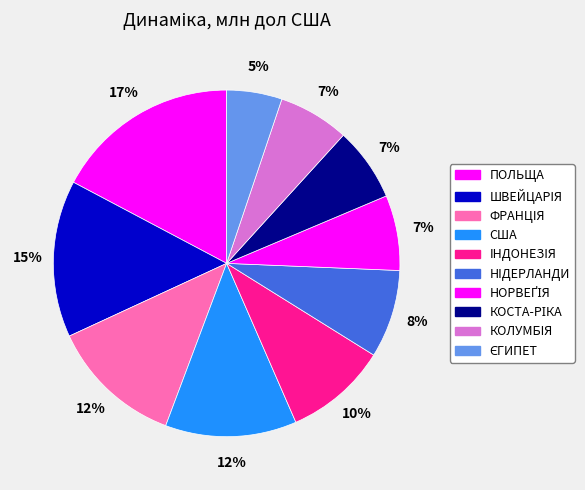

How many segments does this pie chart have?

10